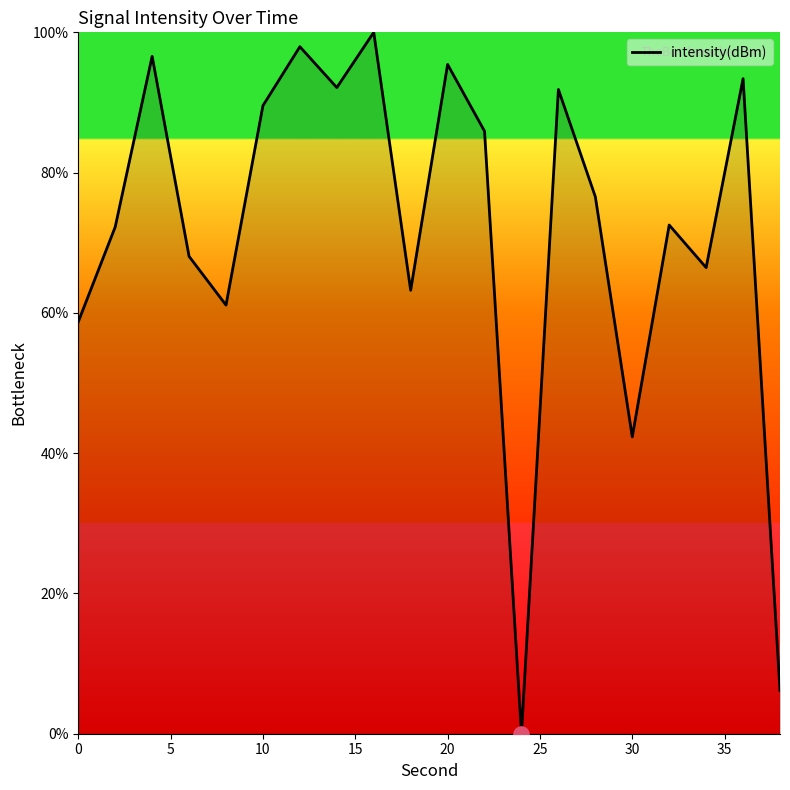

What is the greatest value displayed?

100.0